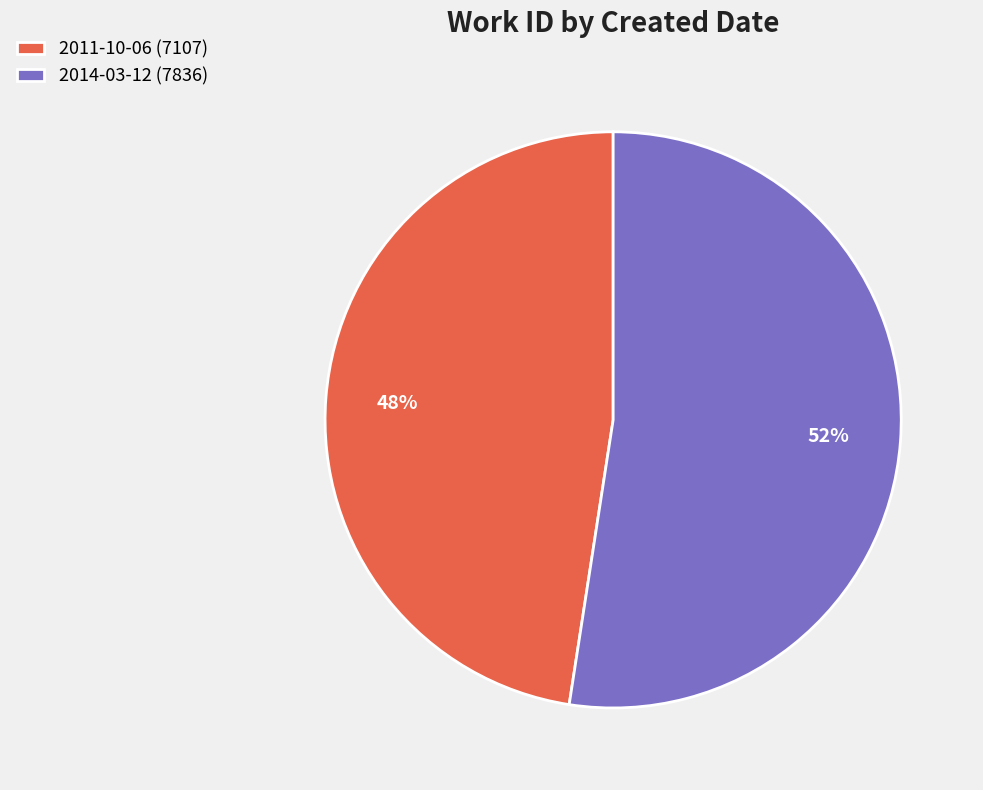

Which has a higher value, 2014-03-12 (7836) or 2011-10-06 (7107)?

2014-03-12 (7836)